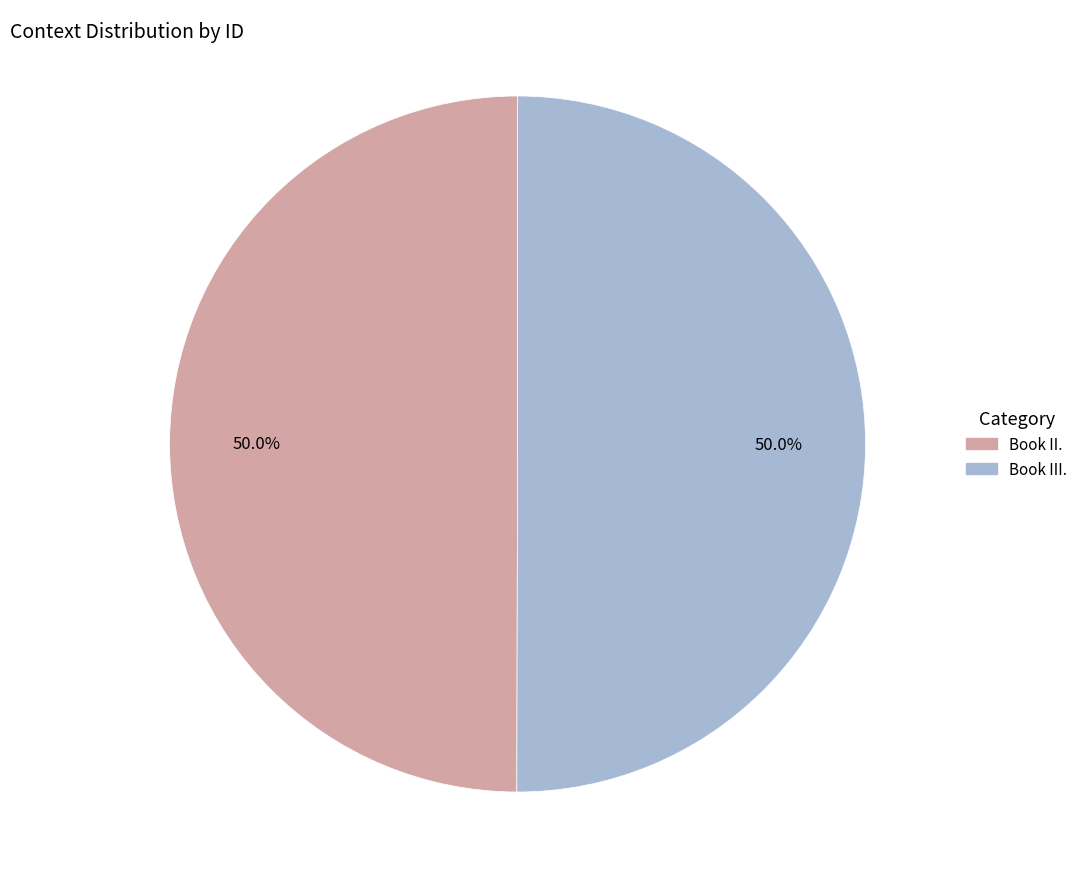

To the nearest percent, what portion does Book III. represent?

50%